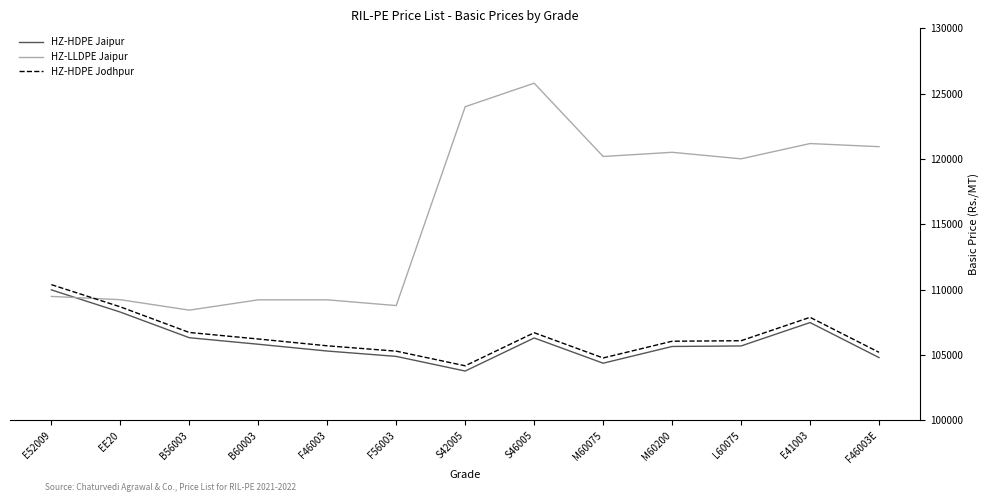

What is the greatest value displayed?

125803